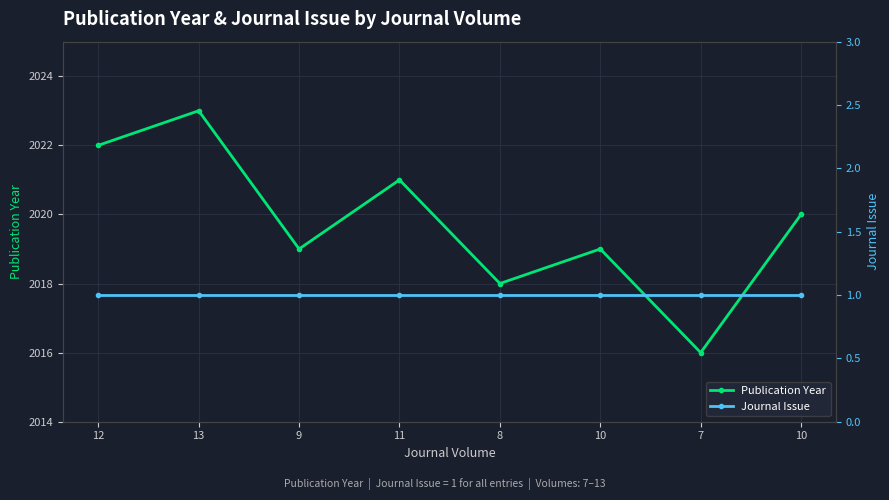

At which label is Publication Year closest to 2019?

9